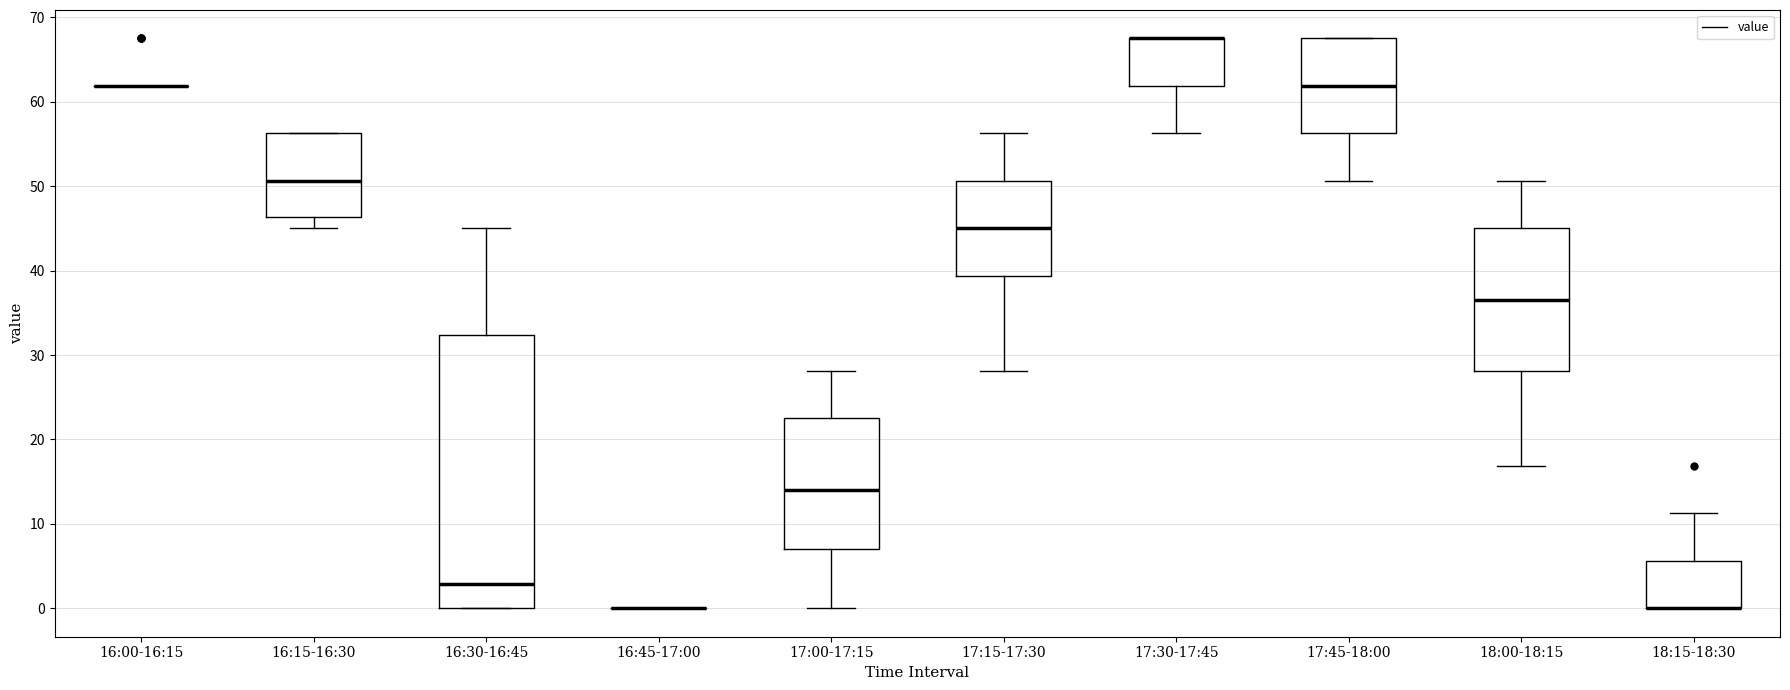

Reading left to right, transcribe this box plot: for each box, give where its median line is, the range the box spans, and where its two whiskers end, as read against the y-axis. The values are not printed on the chart, so give them approximately, as read against the axis.

16:00-16:15: box collapsed to a line at 62, whiskers 62 to 62
16:15-16:30: median 51, box 46 to 56, whiskers 45 to 56
16:30-16:45: median 3, box 0 to 32, whiskers 0 to 45
16:45-17:00: box collapsed to a line at 0, whiskers 0 to 0
17:00-17:15: median 14, box 7 to 23, whiskers 0 to 28
17:15-17:30: median 45, box 39 to 51, whiskers 28 to 56
17:30-17:45: median 68 (drawn on the box's upper edge), box 62 to 68, whiskers 56 to 68
17:45-18:00: median 62, box 56 to 68, whiskers 51 to 68
18:00-18:15: median 37, box 28 to 45, whiskers 17 to 51
18:15-18:30: median 0 (drawn on the box's lower edge), box 0 to 6, whiskers 0 to 11